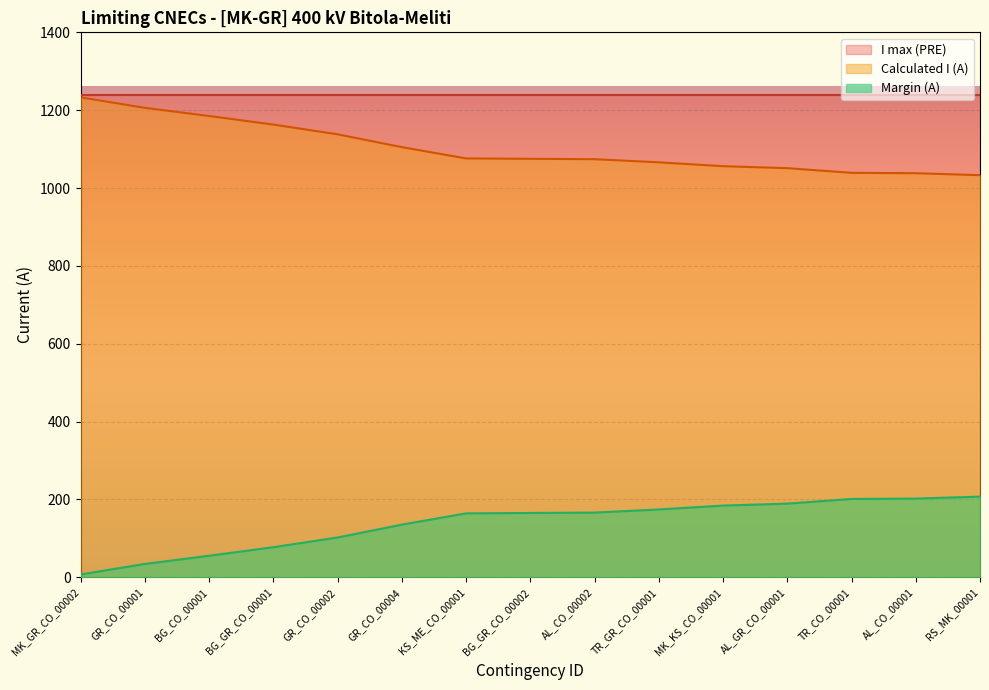

How many lines are shown in the chart?

3